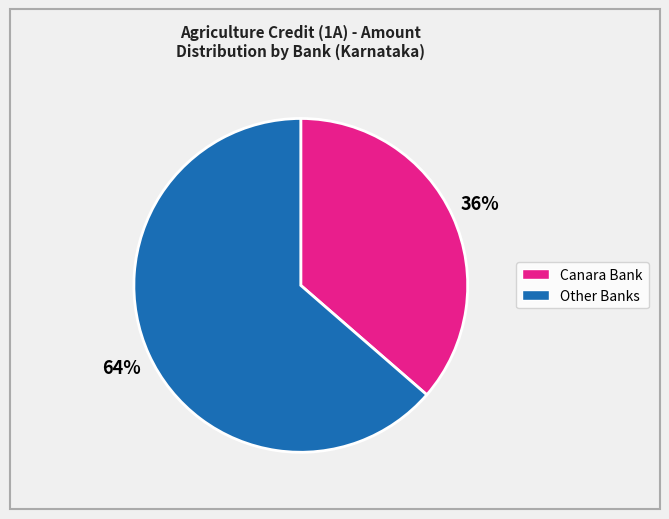

Does any single category account for the majority?

Yes